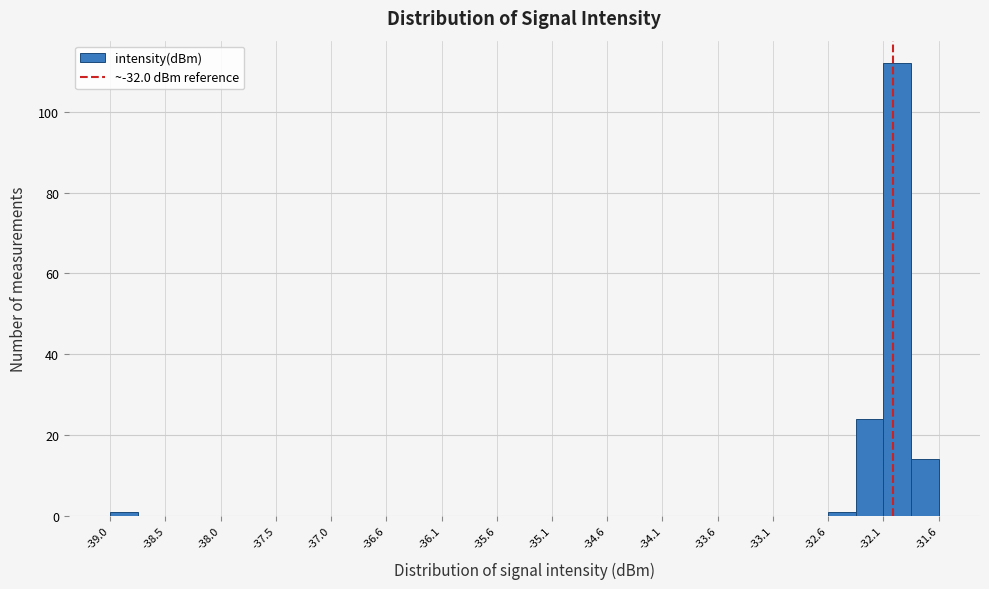

Which range on the x-axis has the tallest bar?

-32.10 to -31.85